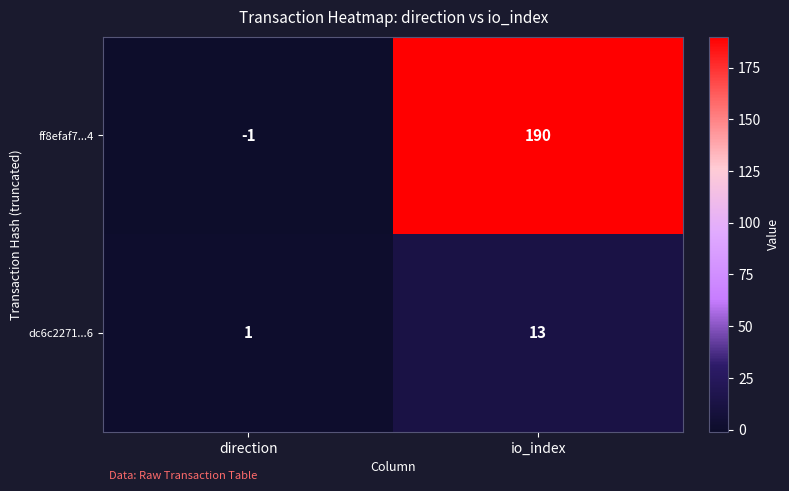

At which category is the sum across all series the highest?

io_index